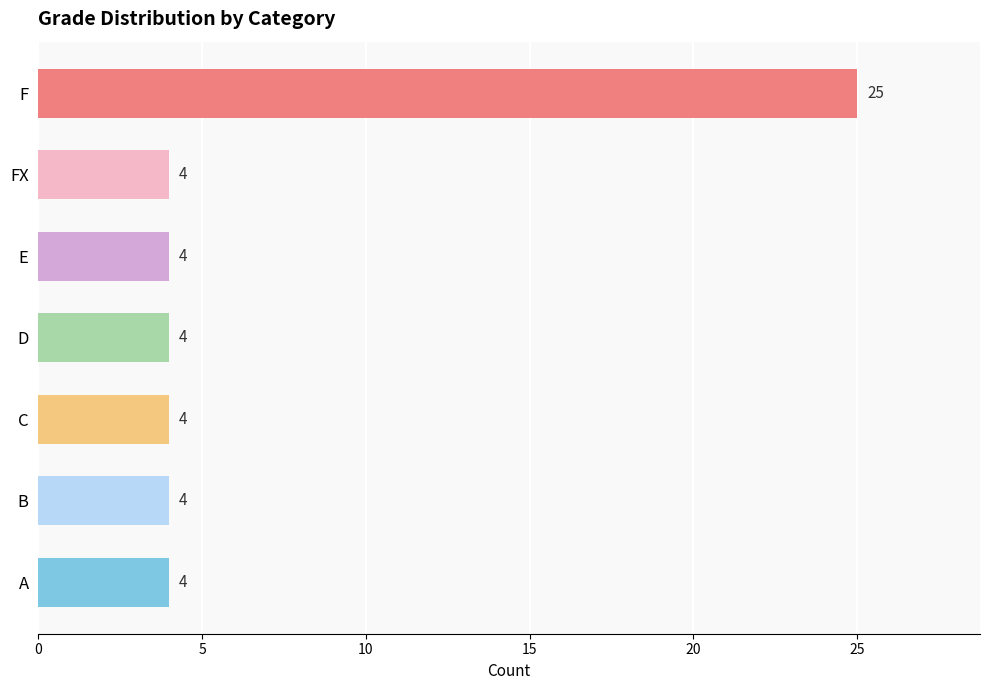

What is the difference between the values at A and F?

21